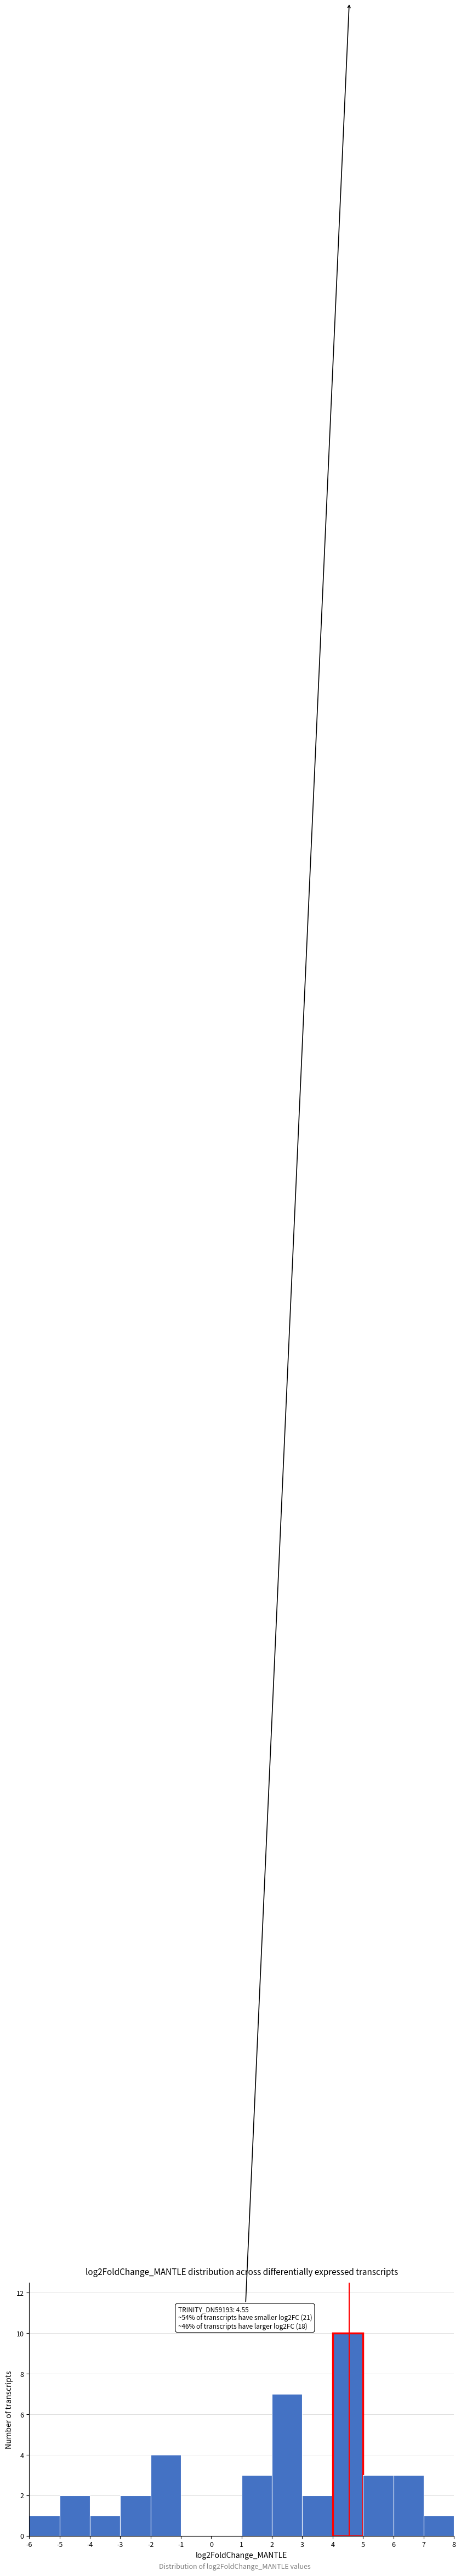

Over which range of the x-axis is the bar tallest?

4 to 5